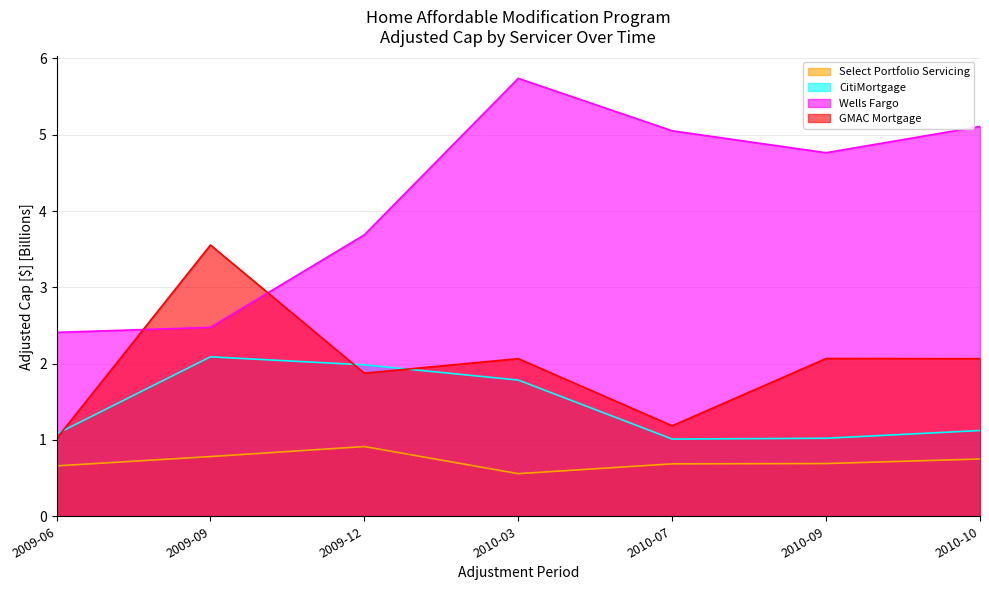

At which category does Select Portfolio Servicing reach its first local valley?

2010-03